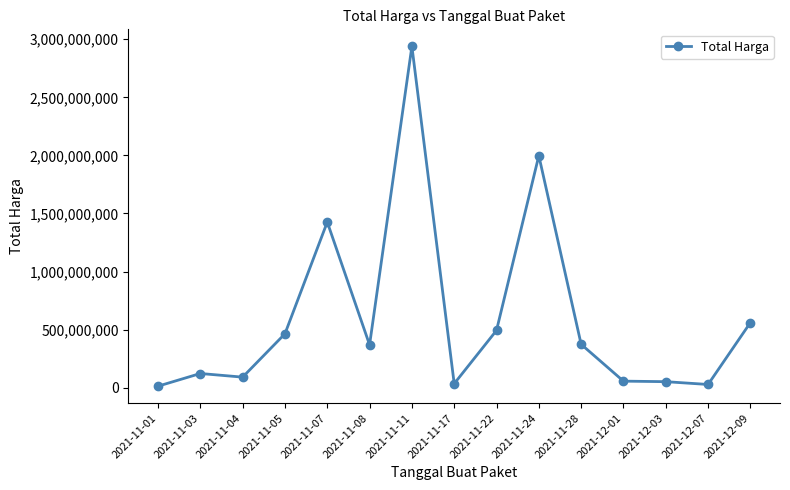

Between 2021-11-07 and 2021-11-22, which is larger?

2021-11-07